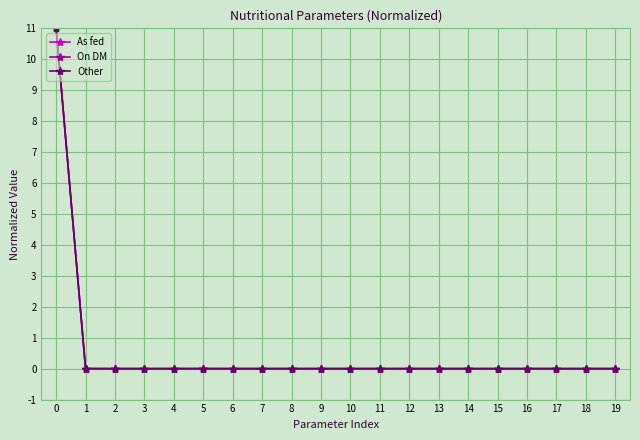

True or false: Other has a value of -7.0 at 1.

False